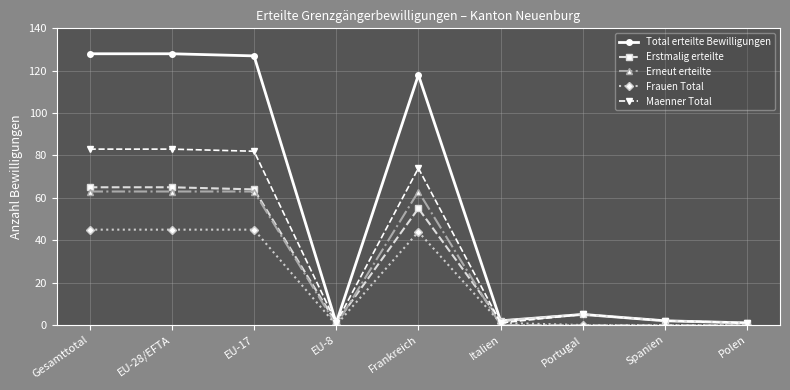

What is the label of the 2nd point from the right?

Spanien